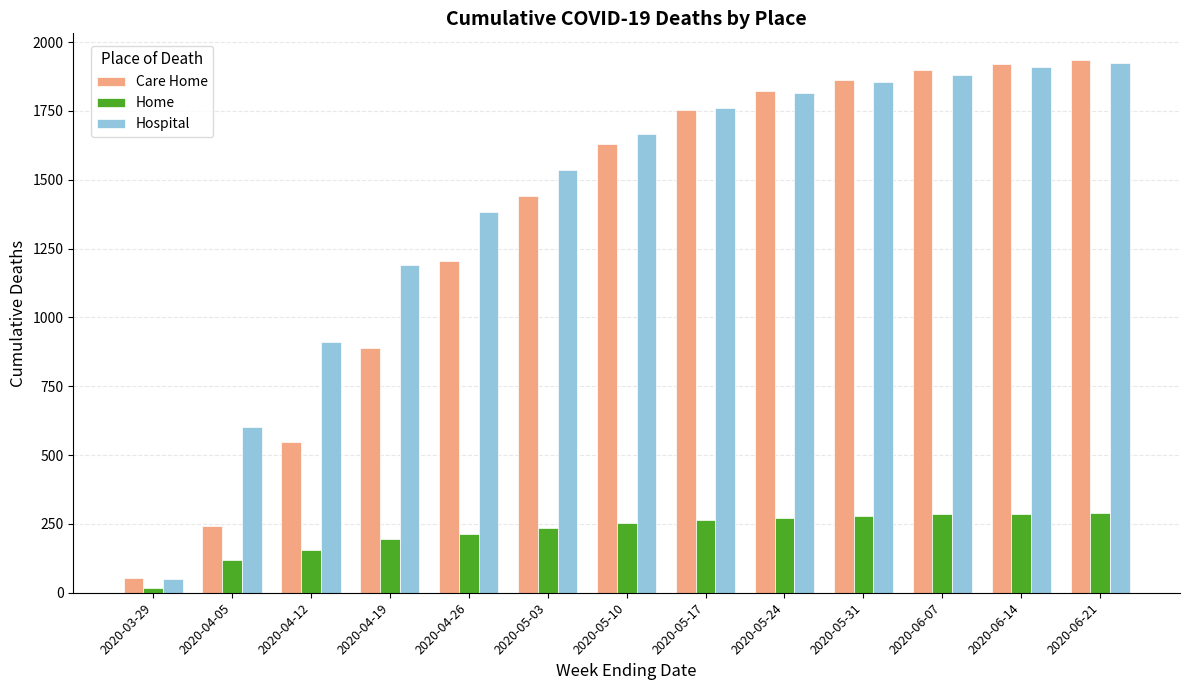

How many series are shown in this chart?

3